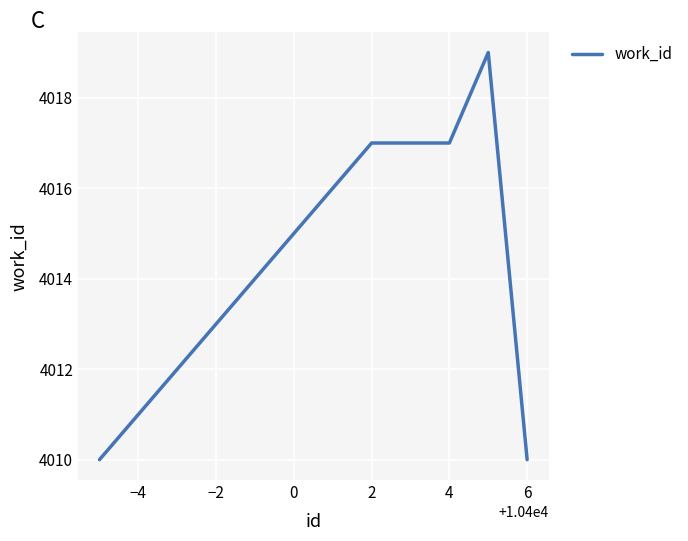

Count the values in the range 4010 to 4017.

4